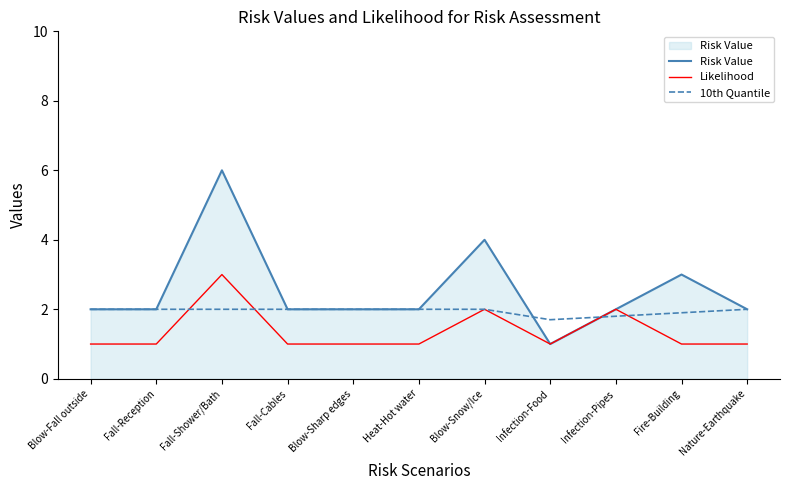

How many lines are shown in the chart?

3